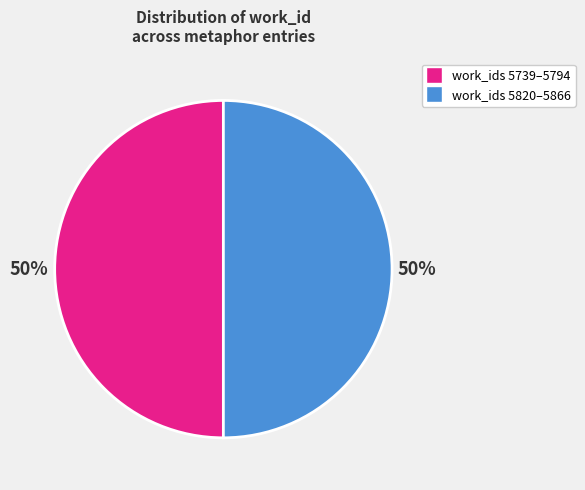

To the nearest percent, what is the average slice percentage?

50%